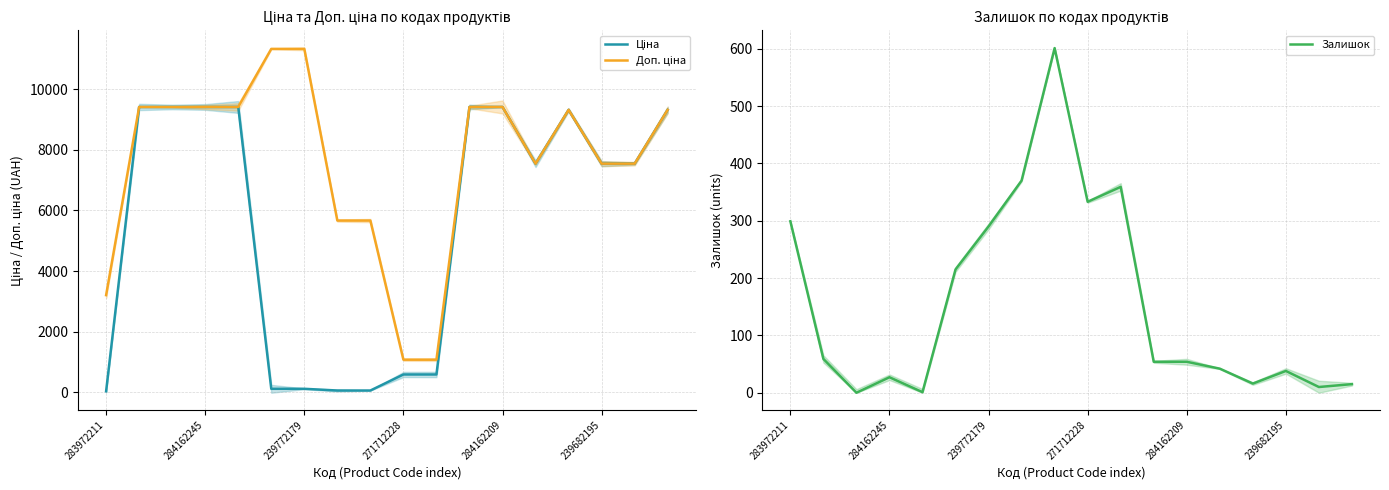

How many data points does each series have?

18